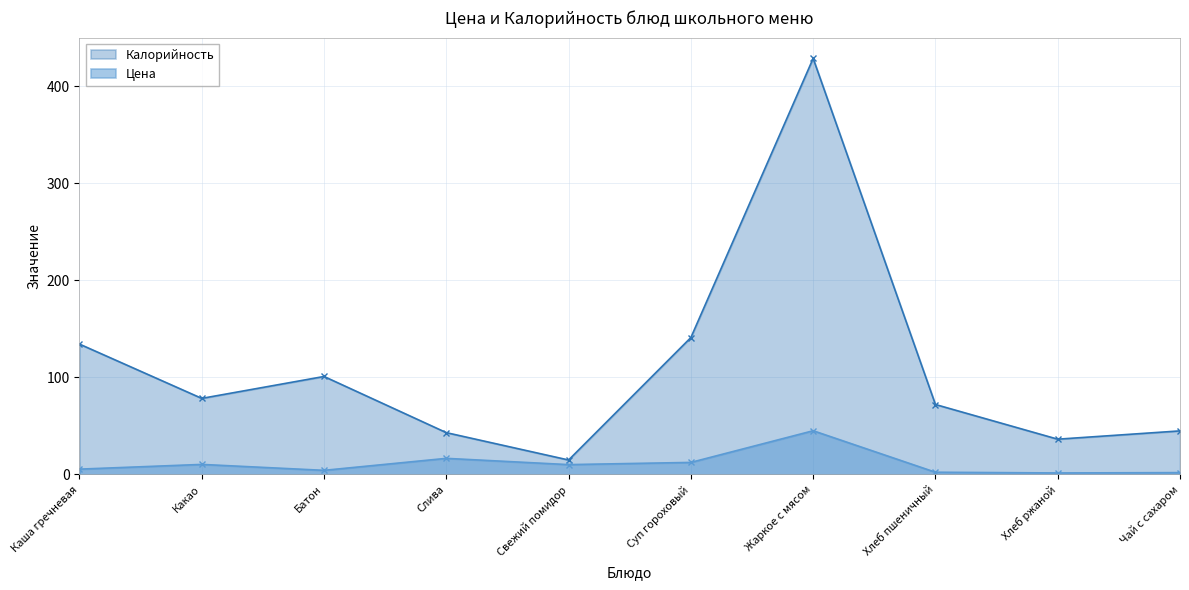

How many values in the Цена series exceed 10?

5